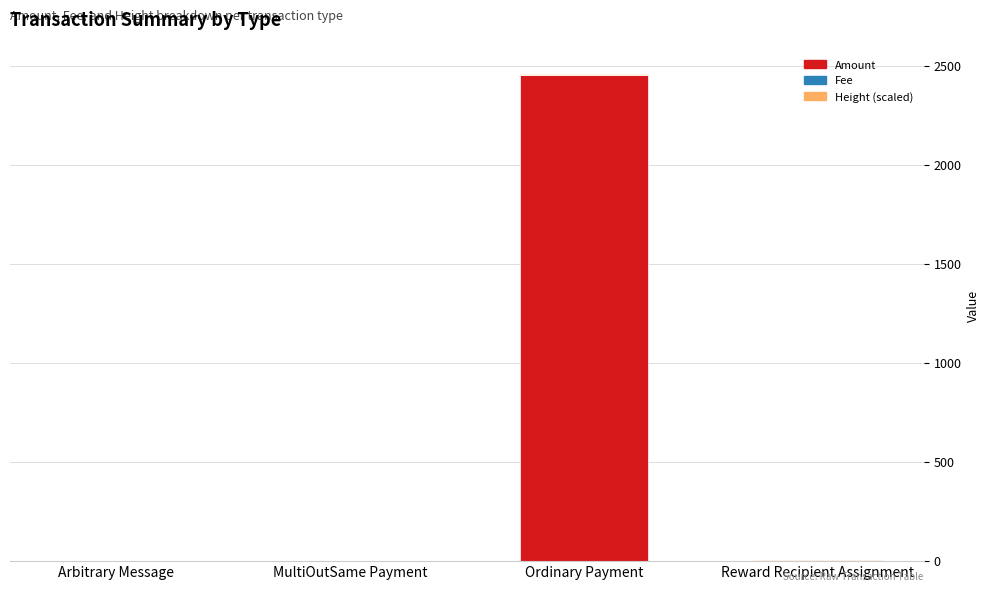

How many data points does each series have?

4